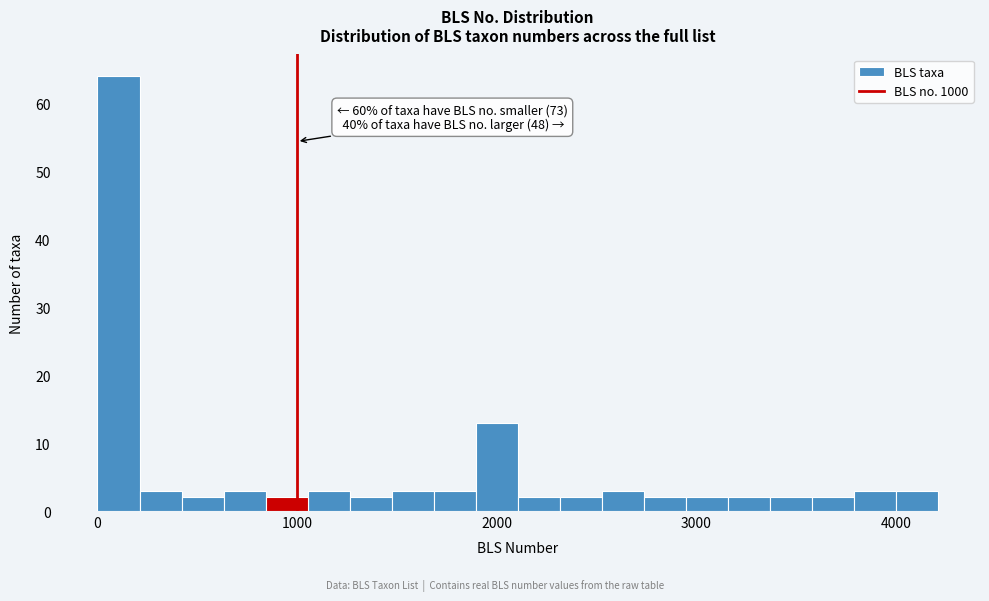

Around what value on the x-axis is the tallest bar? Give the approximate position of its centre, as read against the axis.

100